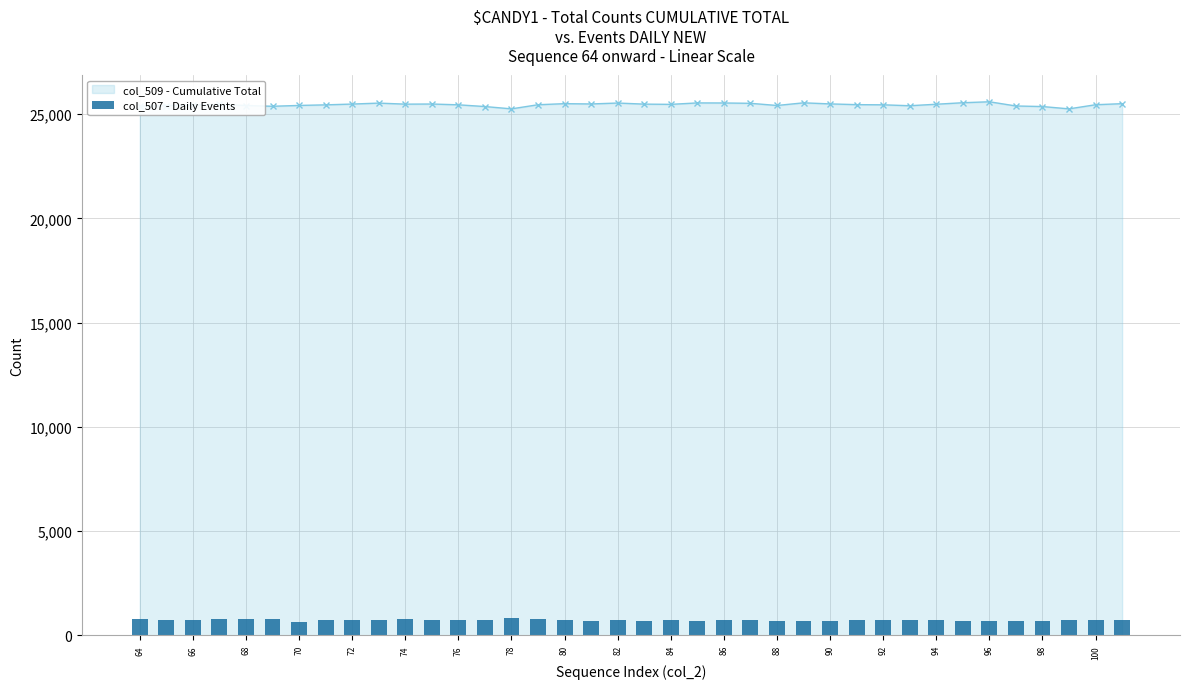

The value of col_509 - Cumulative Total at 76 is 25446. True or false?

True